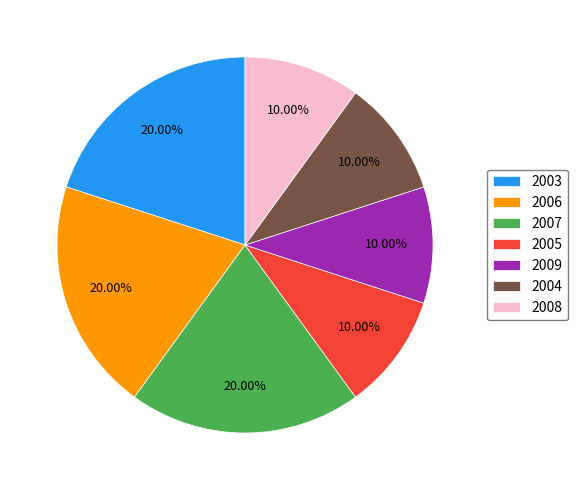

What is the ratio of the value at 2008 to the value at 2005?

1.0